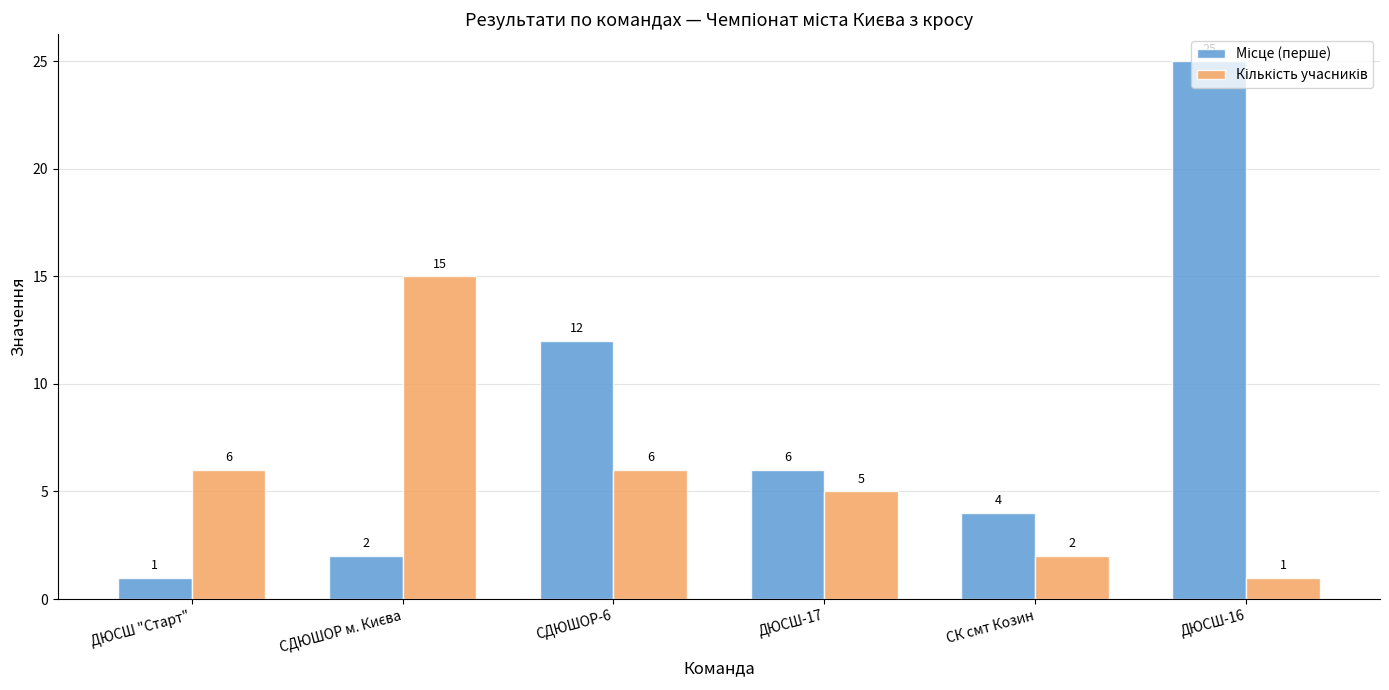

What is the label of the 6th bar from the left?

ДЮСШ-16